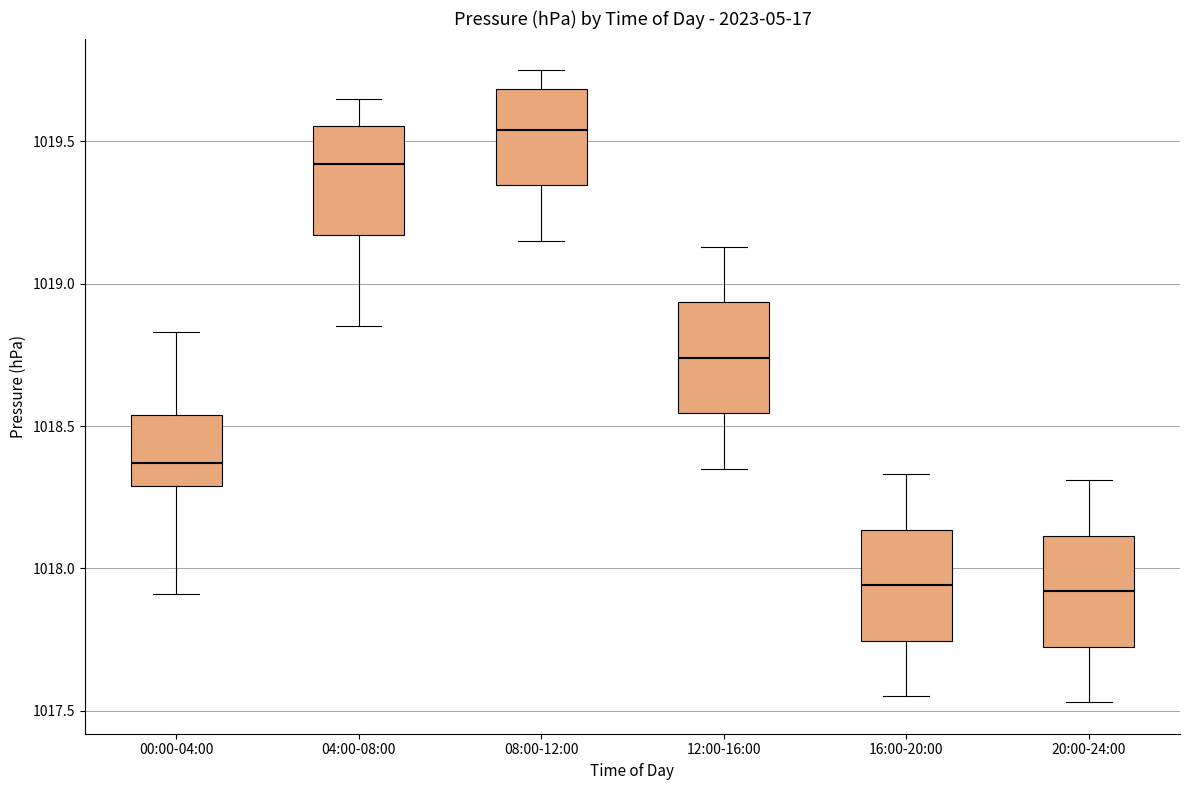

Which box's median line is the highest?

08:00-12:00